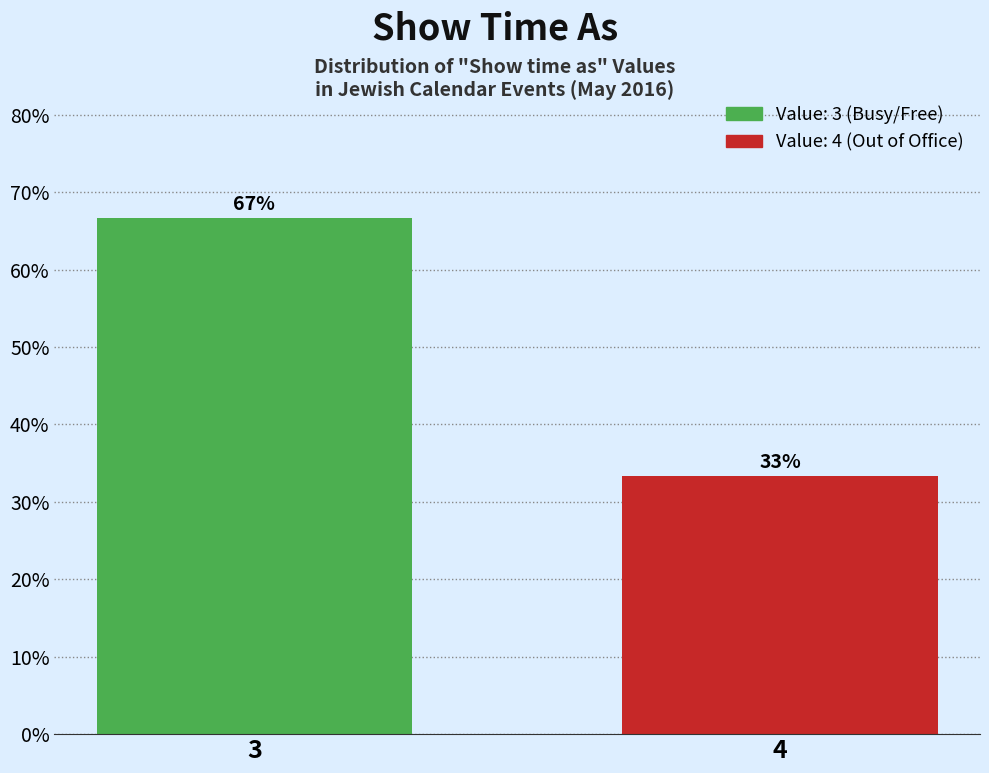

At which category does the chart reach its minimum across all series?

4